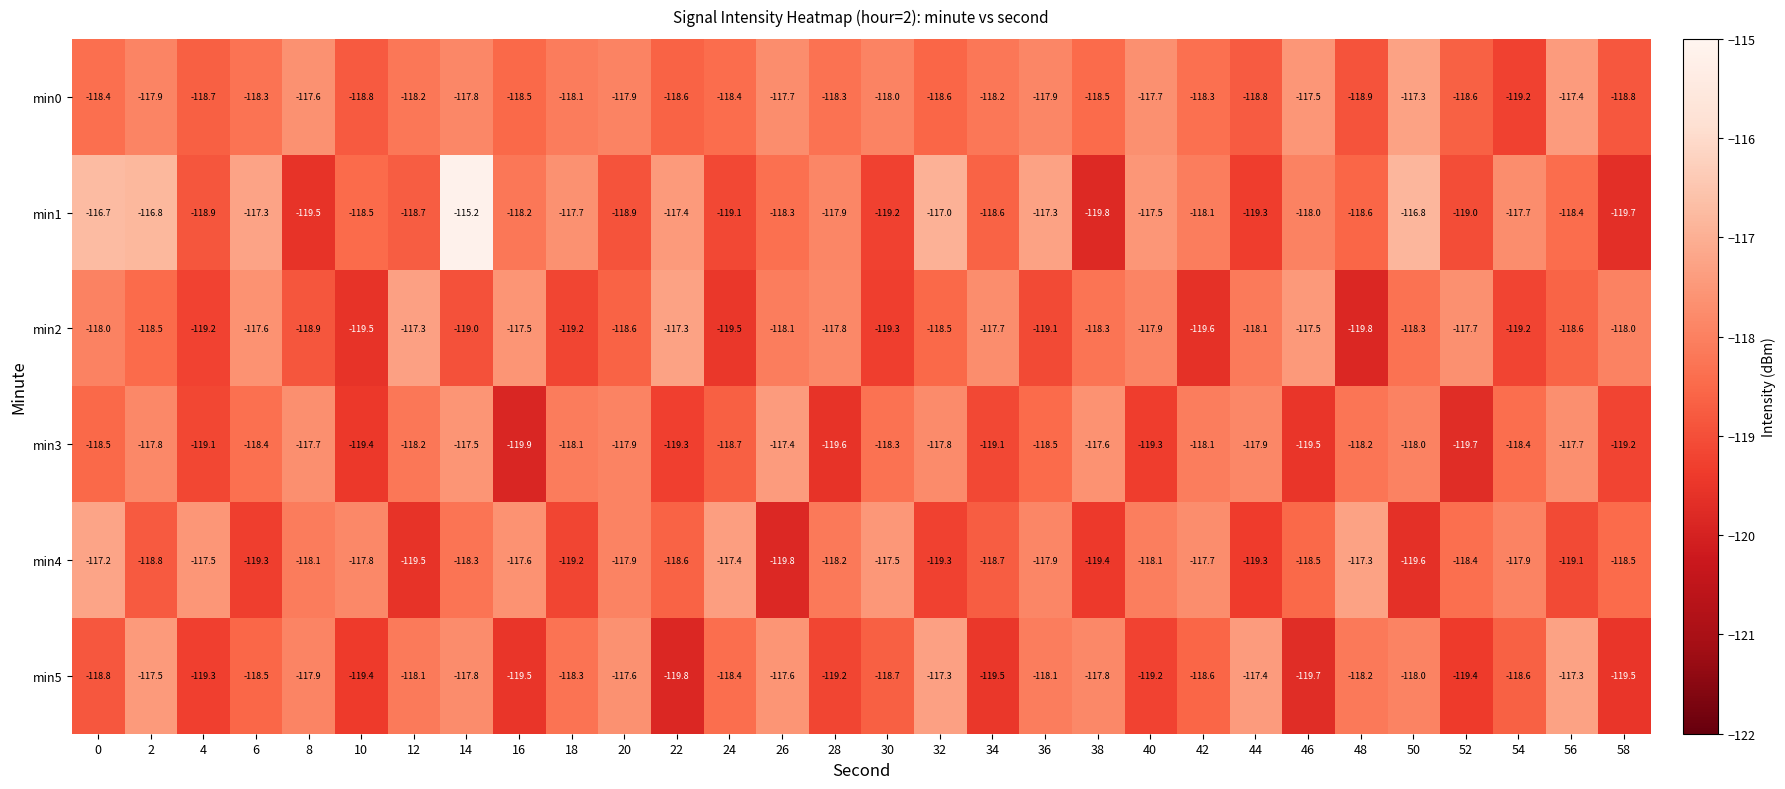

What value does the min5 series have at 54?

-118.6